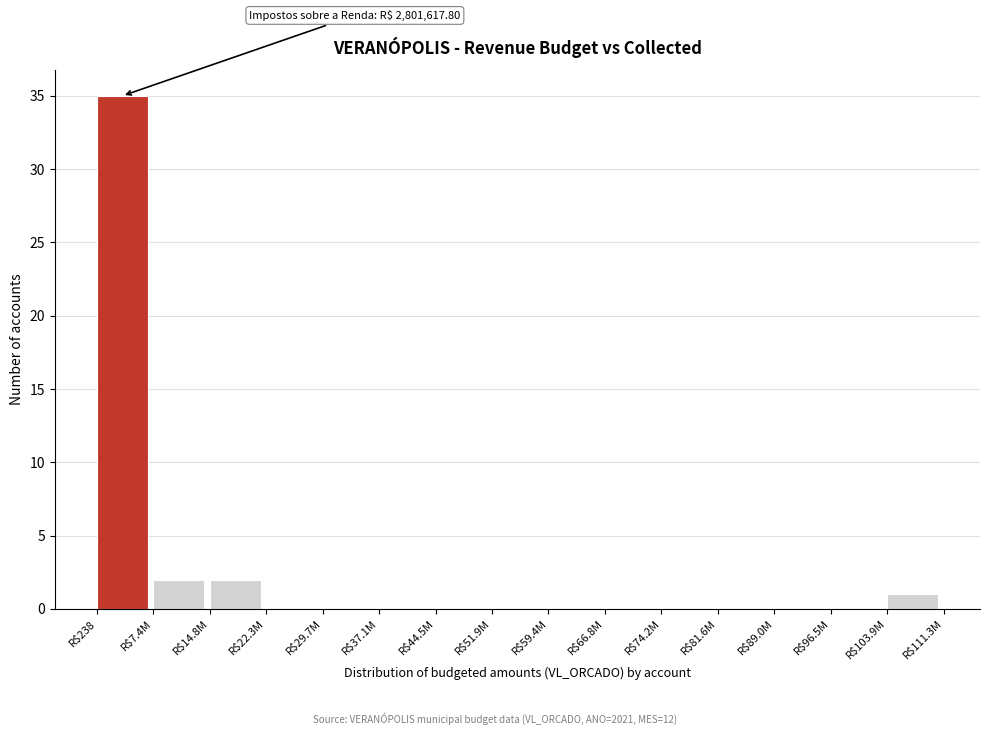

True or false: the data shows 0 at R$96.5M.

True